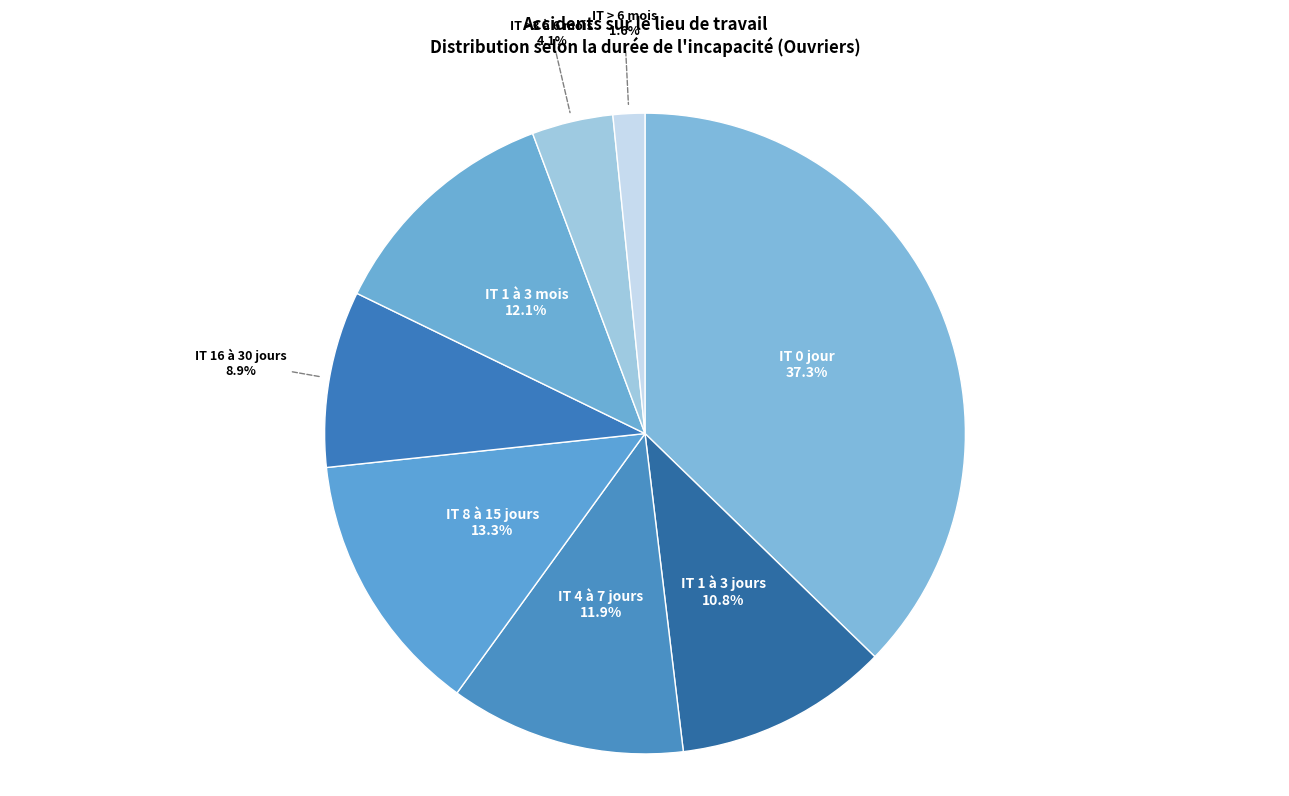

What percentage do IT 16 à 30 jours and IT 0 jour together represent?

46.2%